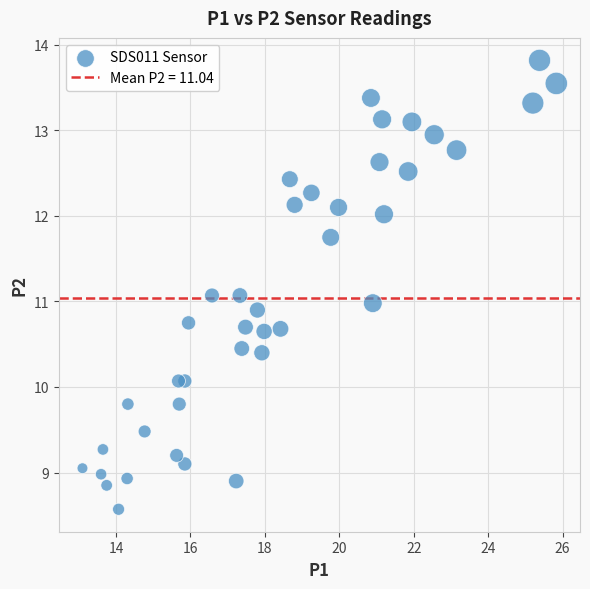

Count the number of points in this scatter plot.

40